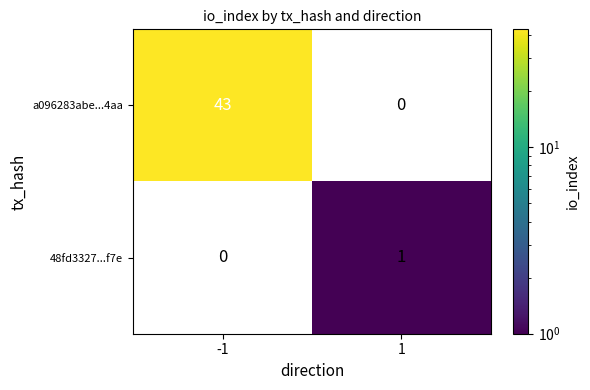

How many categories are shown in the chart?

2